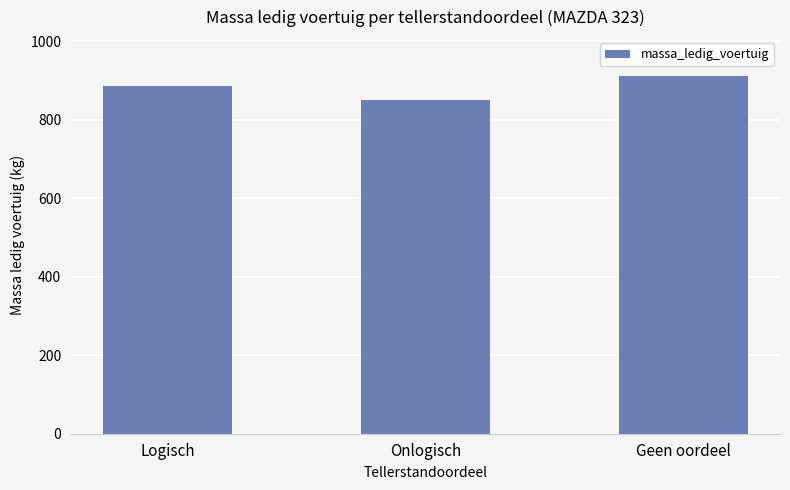

At which category does the chart reach its minimum across all series?

Onlogisch